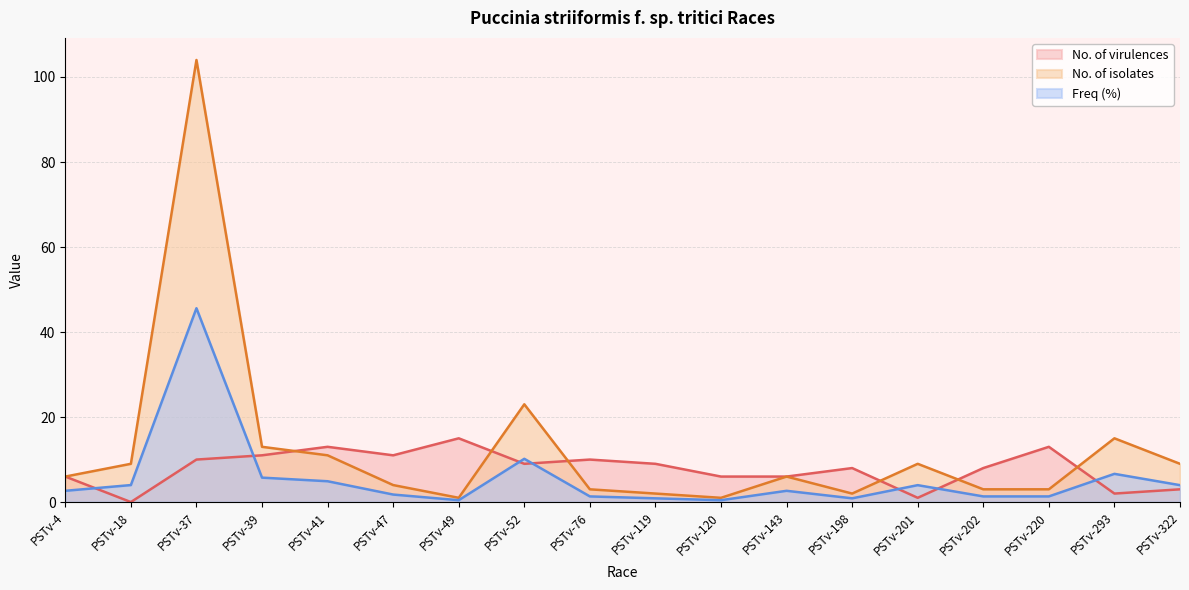

What is the average value of the No. of virulences series?

7.8